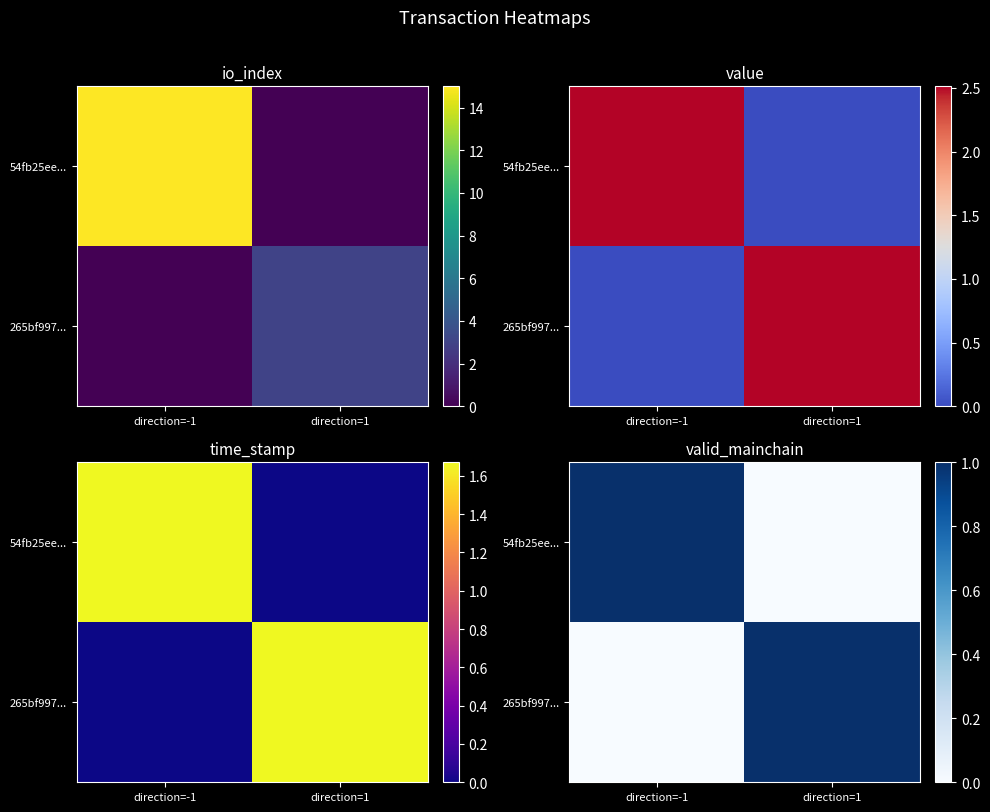

Count the number of categories in the chart.

2